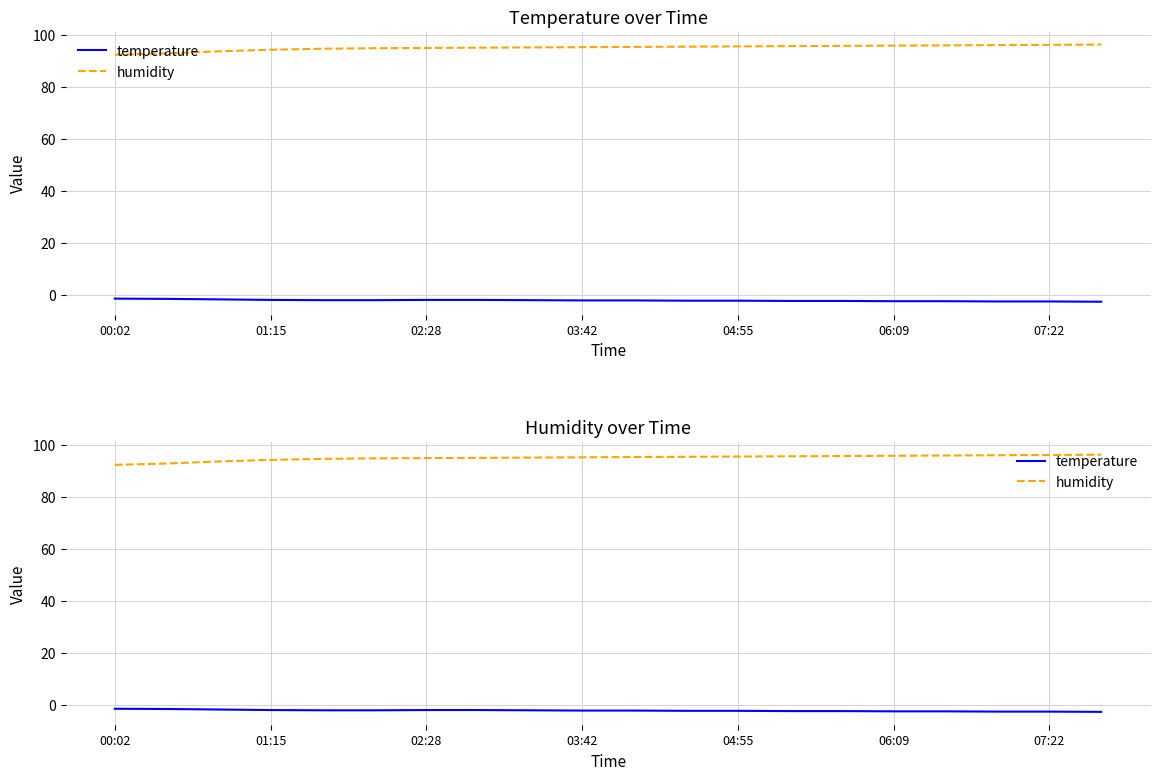

Reading right to left, extract all data points from this chart.

temperature: -2.7	-2.6	-2.6	-2.5	-2.5	-2.4	-2.4	-2.3	-2.3	-2.2	-2.2	-2.1	-2.0	-2.0	-2.1	-2.1	-2.0	-1.8	-1.6	-1.5
humidity: 96.4	96.3	96.2	96.1	96.0	95.9	95.8	95.7	95.6	95.5	95.4	95.3	95.2	95.1	95.0	94.8	94.4	93.8	93.0	92.5